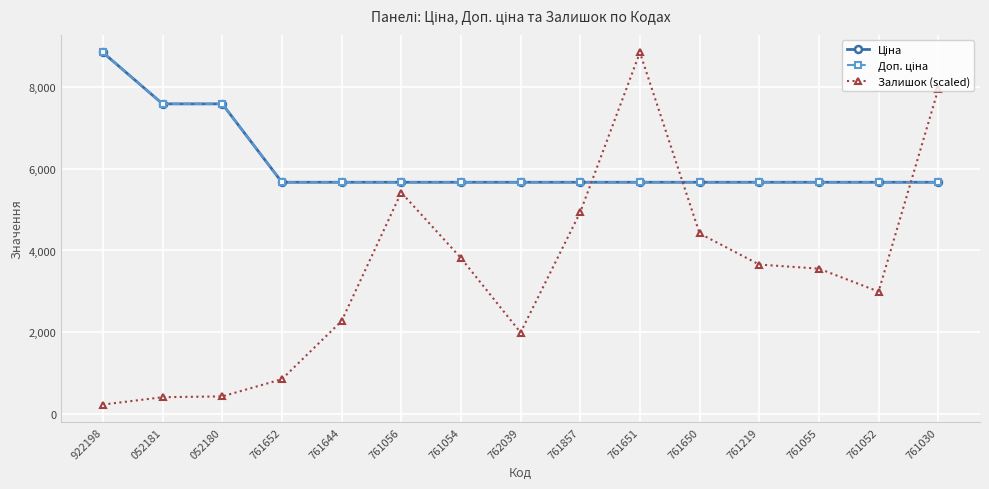

Reading left to right, what are all the values shown in this chart?

Ціна: 922198=8856.7	052181=7596.5	052180=7596.5	761652=5673.8	761644=5673.8	761056=5673.8	761054=5673.8	762039=5673.8	761857=5673.8	761651=5673.8	761650=5673.8	761219=5673.8	761055=5673.8	761052=5673.8	761030=5673.8
Доп. ціна: 922198=8856.7	052181=7596.5	052180=7596.5	761652=5673.8	761644=5673.8	761056=5673.8	761054=5673.8	762039=5673.8	761857=5673.8	761651=5673.8	761650=5673.8	761219=5673.8	761055=5673.8	761052=5673.8	761030=5673.8
Залишок (scaled): 922198=220.9	052181=401.7	052180=421.7	761652=843.5	761644=2269.4	761056=5422.4	761054=3815.8	762039=1988.2	761857=4940.4	761651=8856.7	761650=4418.3	761219=3655.1	761055=3554.7	761052=2992.4	761030=7952.9